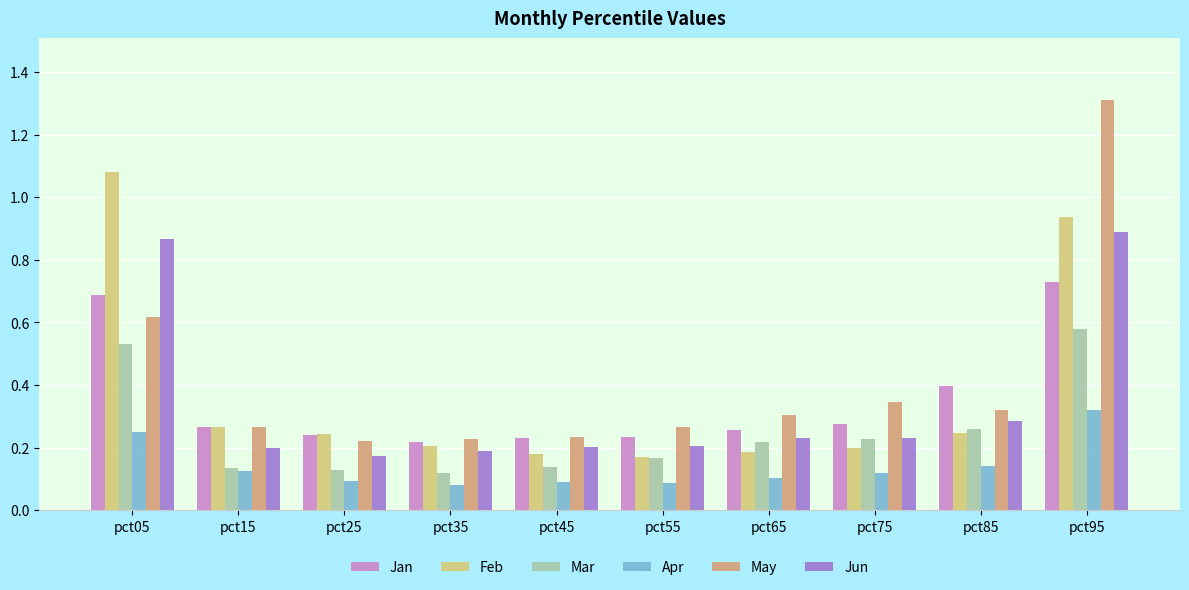

List the series in order of their peak value, lowest first.

Apr, Mar, Jan, Jun, Feb, May